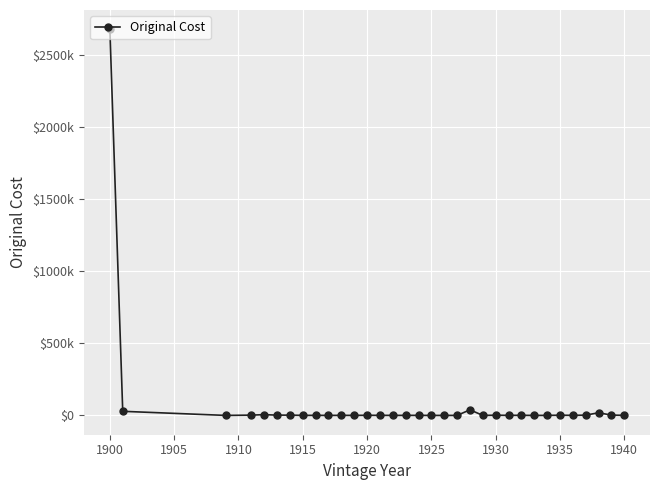

Does the chart have visible grid lines?

Yes